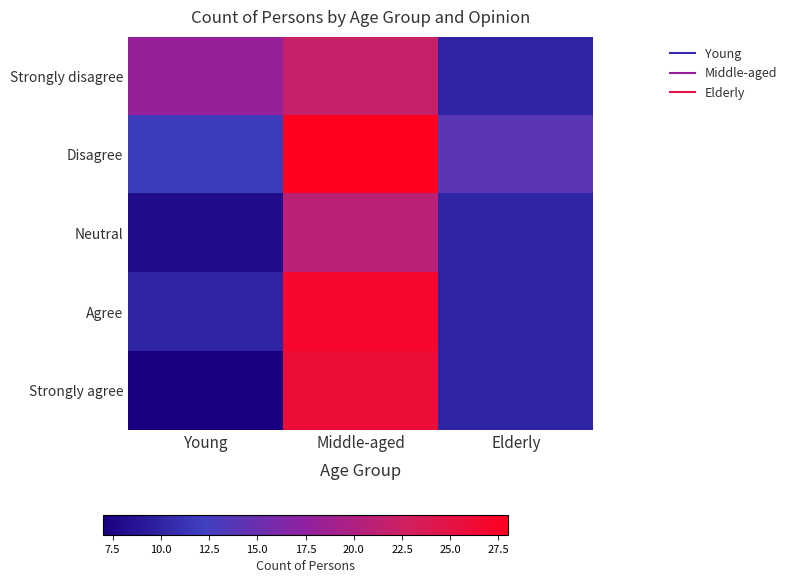

At how many categories does at least one series exceed 11?

3